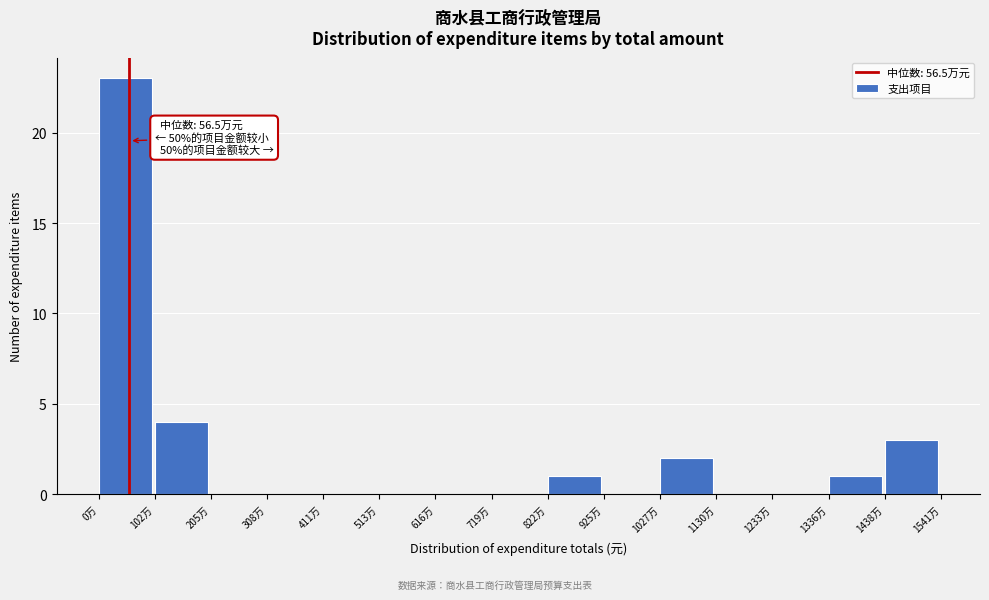

Reading left to right, extract all data points from this chart.

0万=23	102万=4	205万=0	308万=0	411万=0	513万=0	616万=0	719万=0	822万=1	925万=0	1027万=2	1130万=0	1233万=0	1336万=1	1438万=3